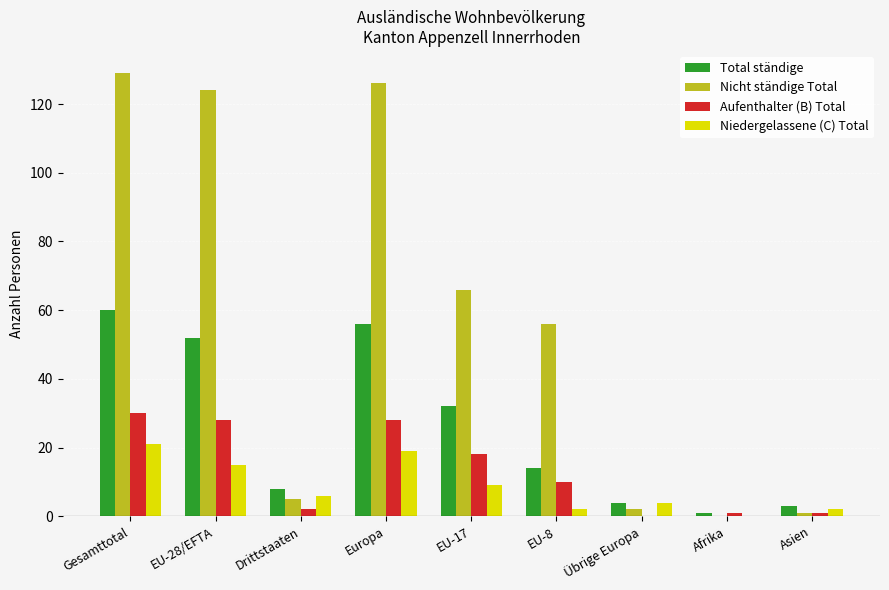

What are all the series names shown in the legend?

Total ständige, Nicht ständige Total, Aufenthalter (B) Total, Niedergelassene (C) Total